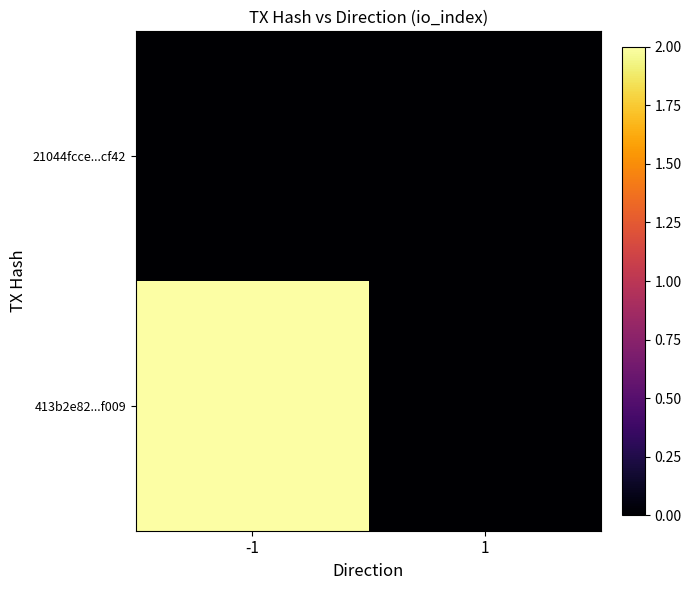

What is the maximum value shown in the chart?

2